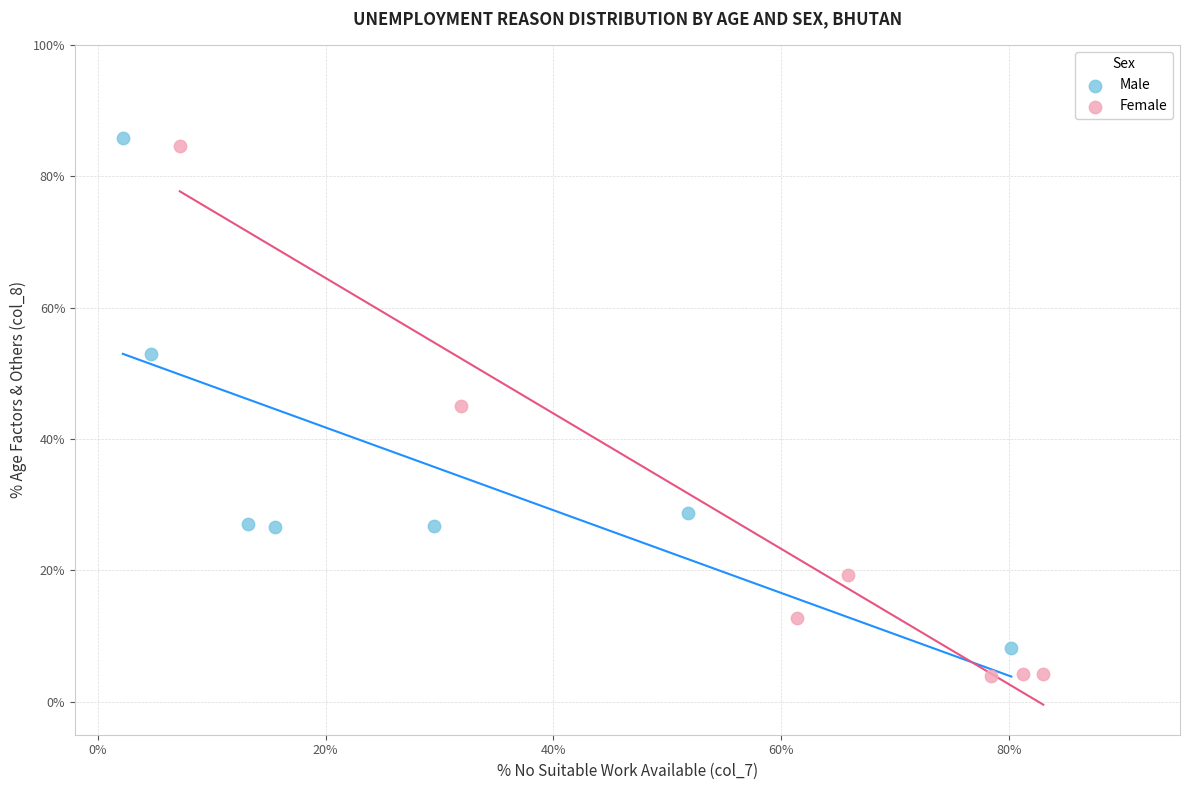

Which series has the widest spread of Y values?

Female